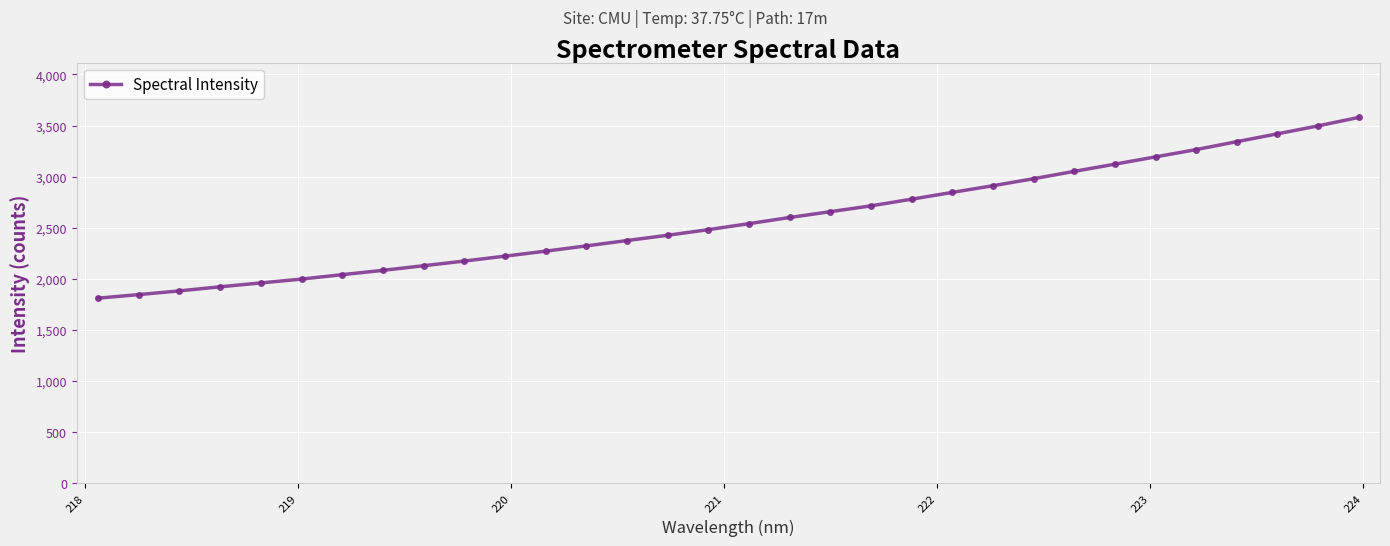

What is the value of the 22nd point from the left?

2845.8